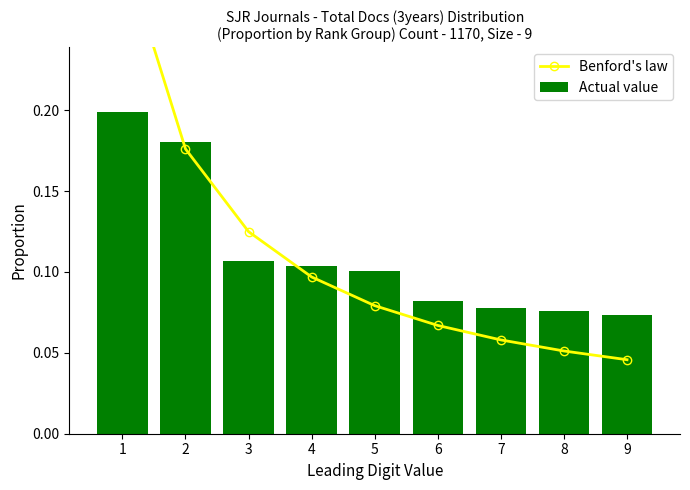

What is the difference between the maximum and minimum values in the Benford's law series?

0.3